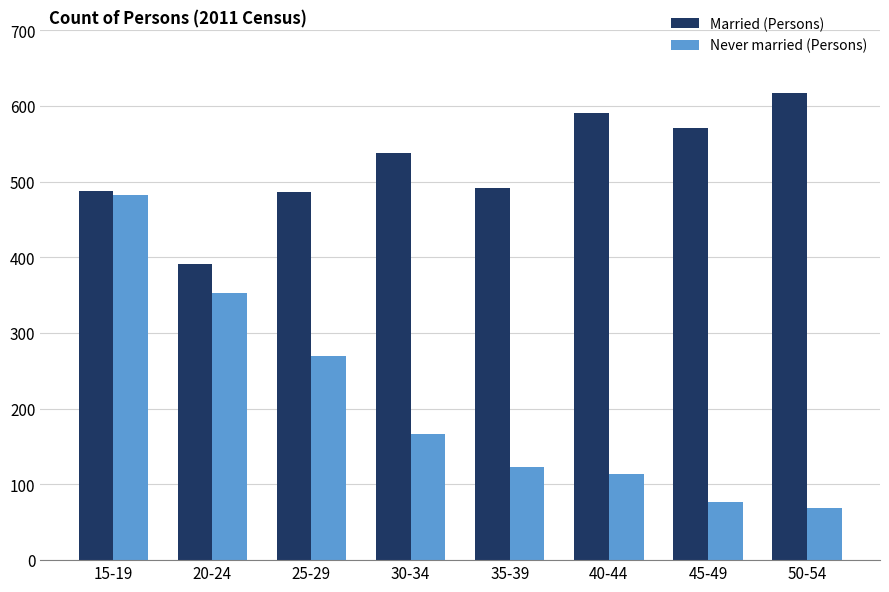

What is the difference between the second highest and minimum values in the Married (Persons) series?

199